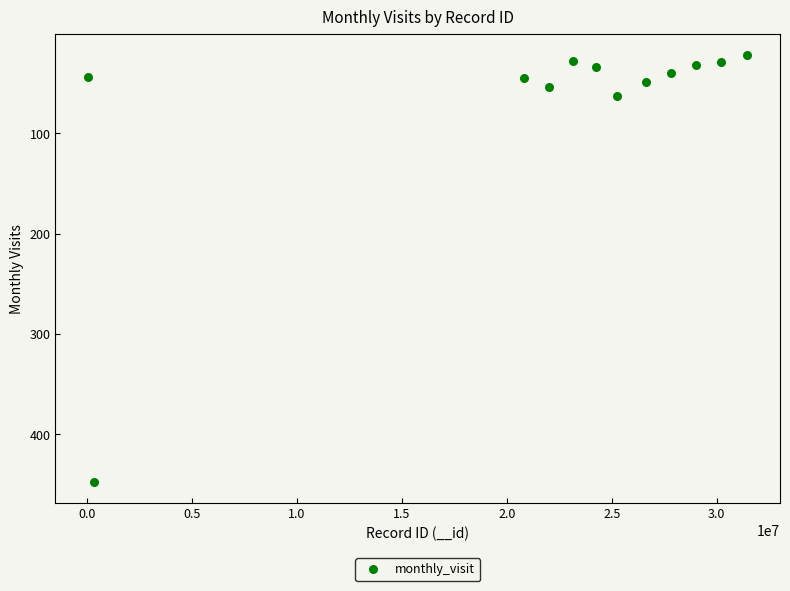

What Y value in the scatter plot is closest to 234?

63